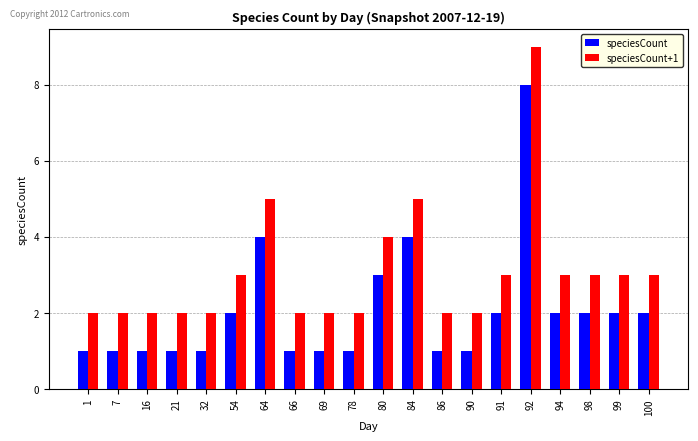

What is the average value of the speciesCount series?

2